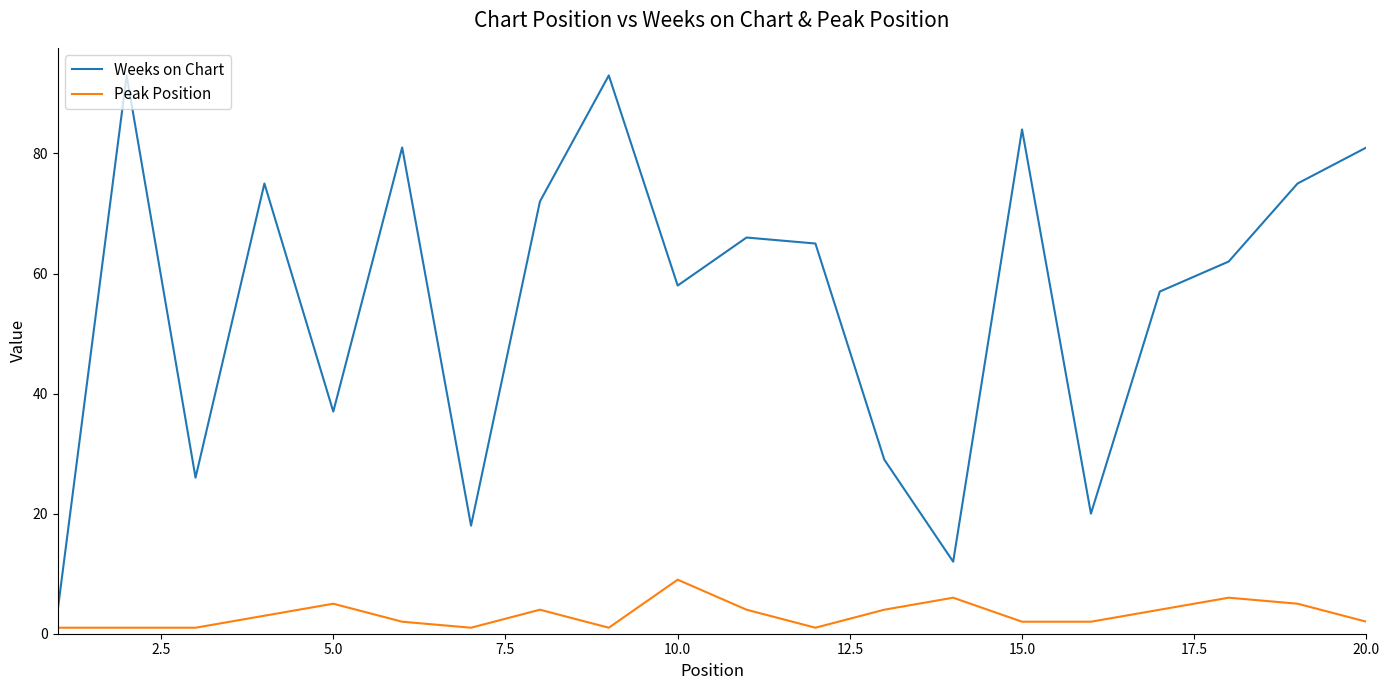

Which series has the widest spread of values?

Weeks on Chart